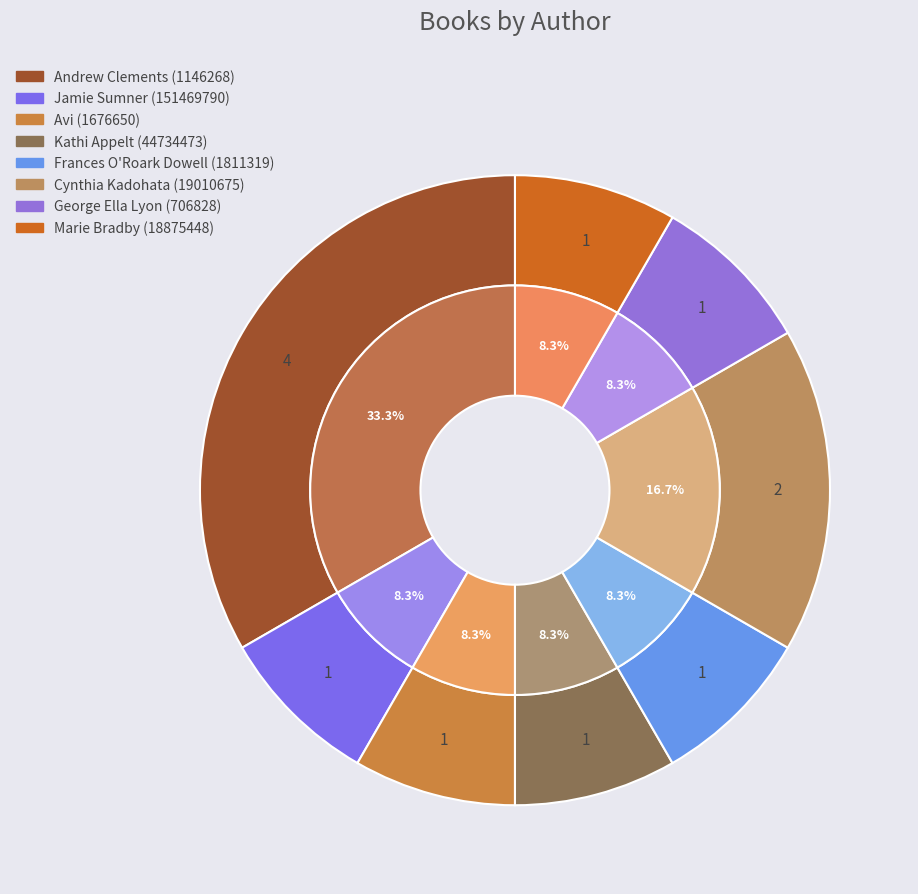

Does Andrew Clements (1146268) account for over 50% of the chart?

No